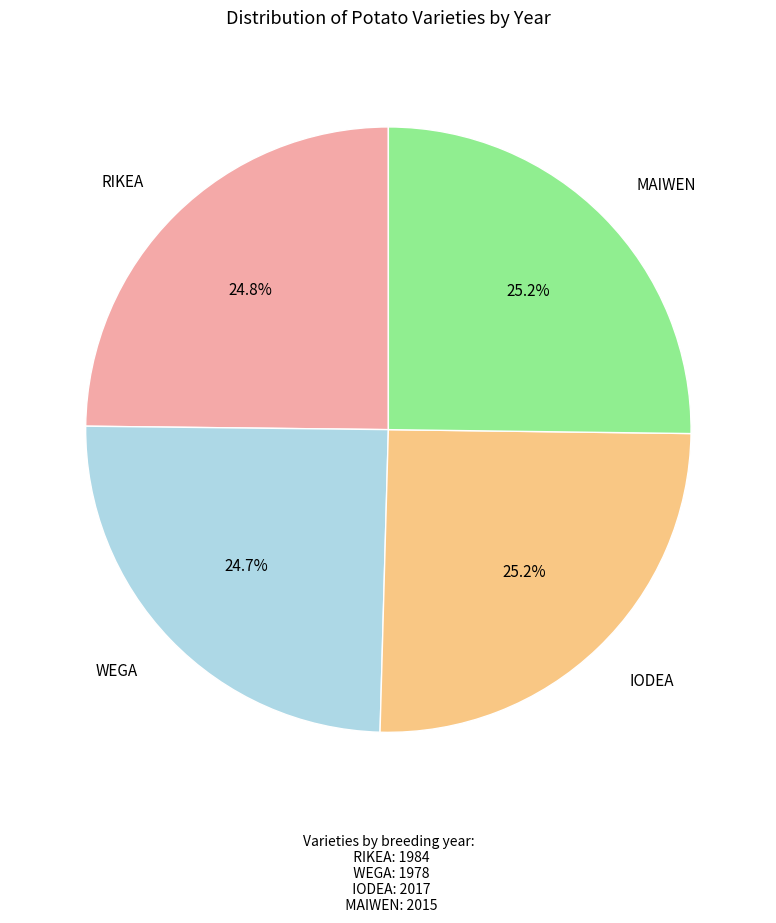

Does RIKEA account for over 50% of the chart?

No